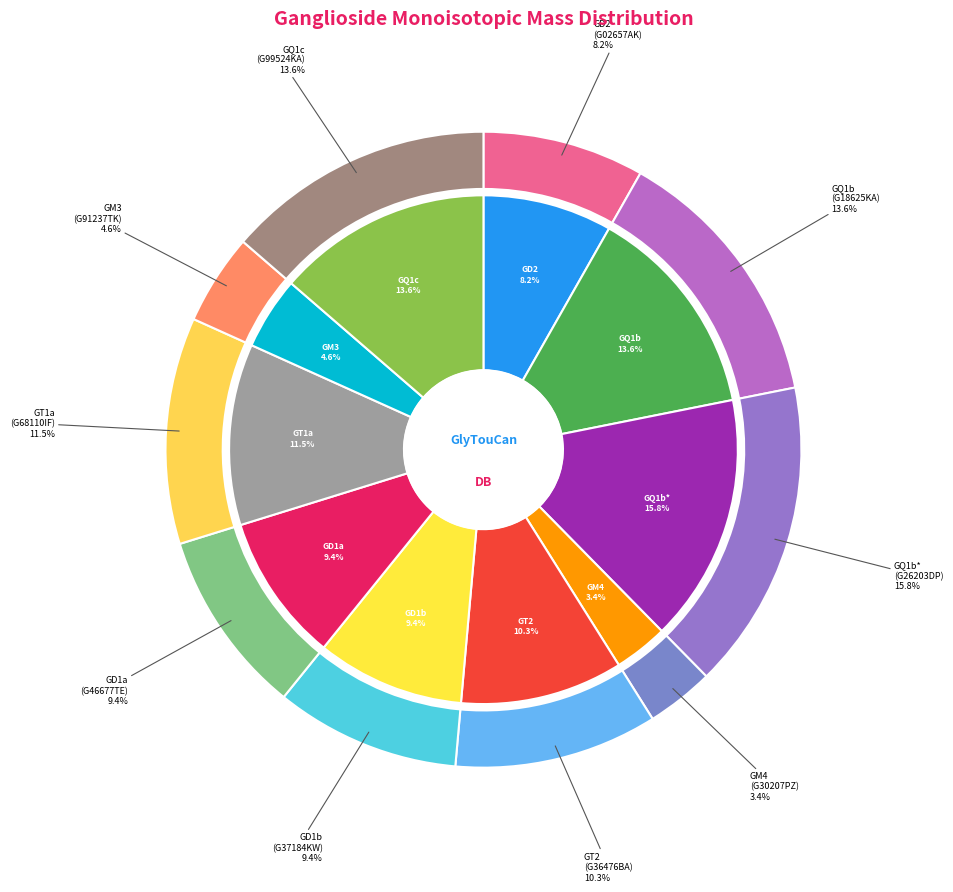

How many segments does this pie chart have?

10